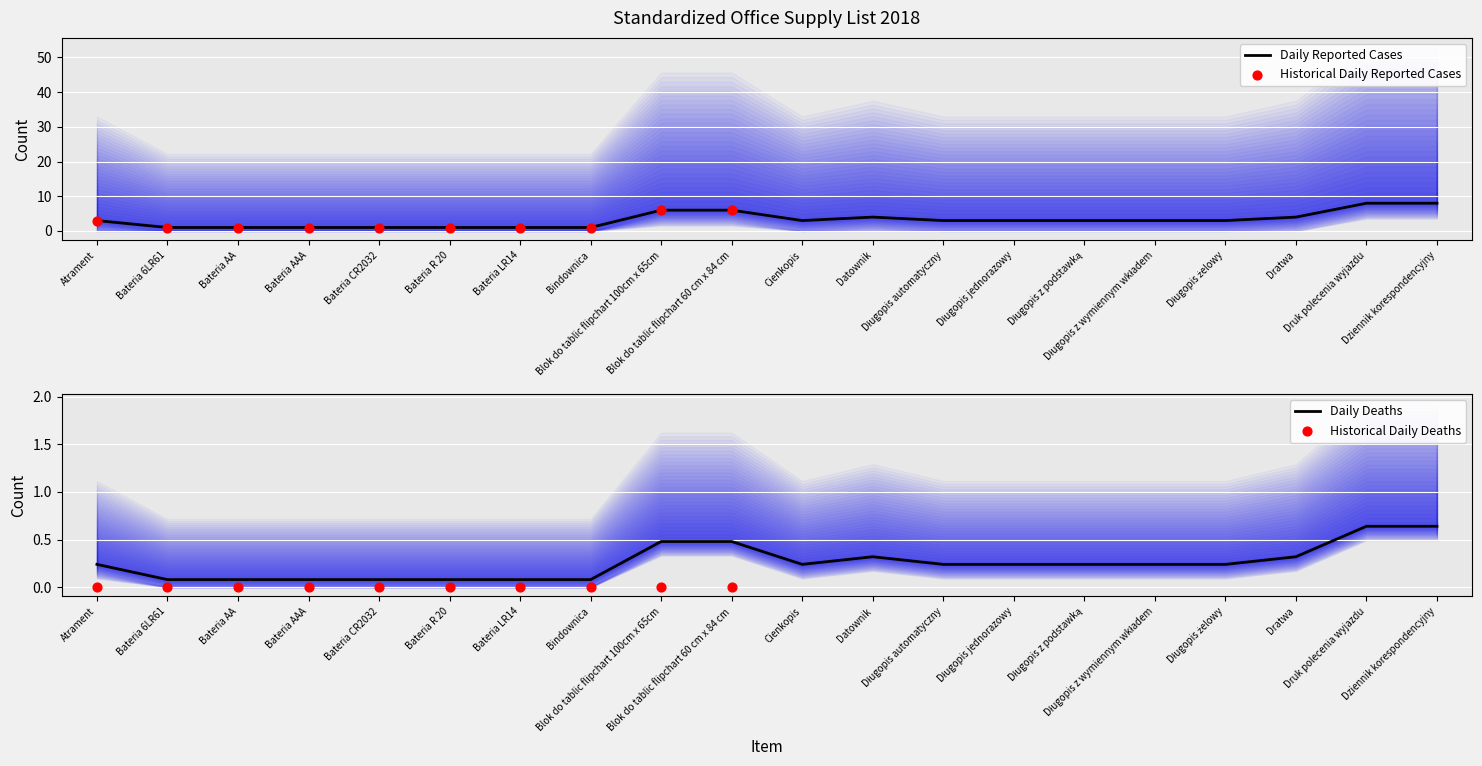

Approximately how many times larger is the value at Bateria AA compared to Długopis automatyczny?

0.3